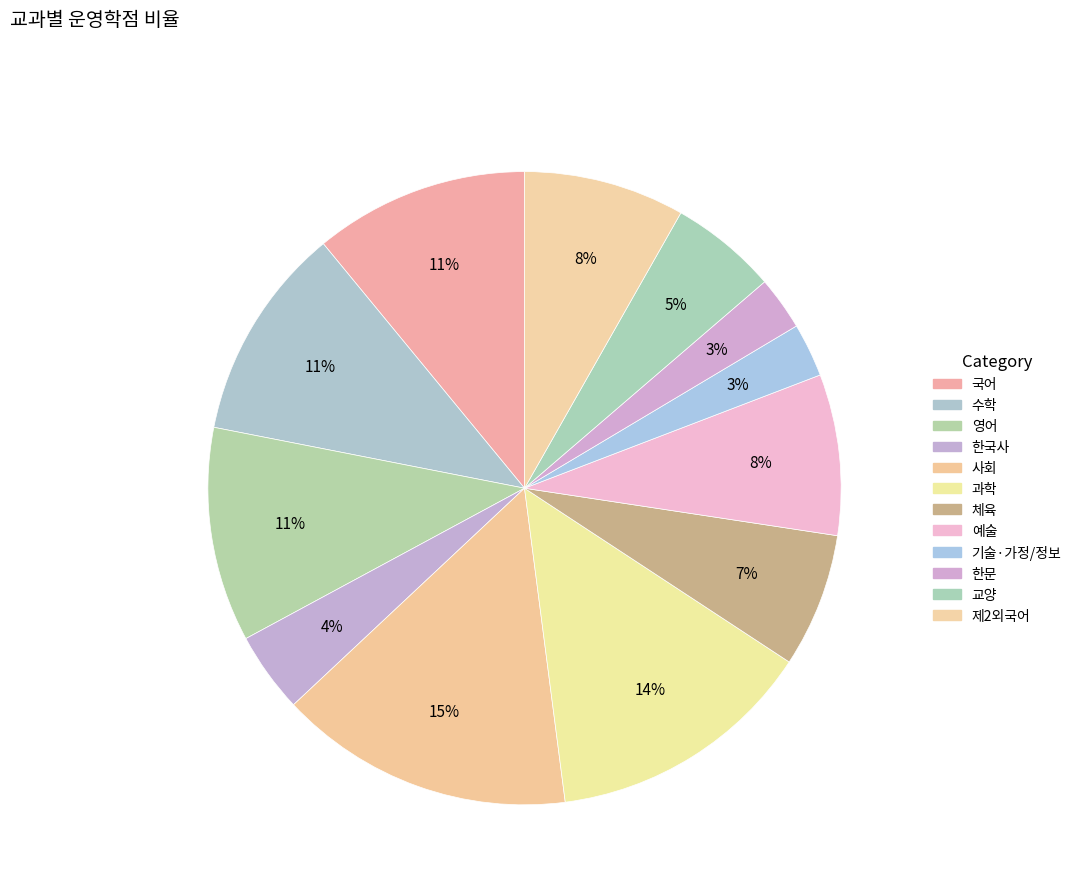

Count the number of slices in the pie.

12